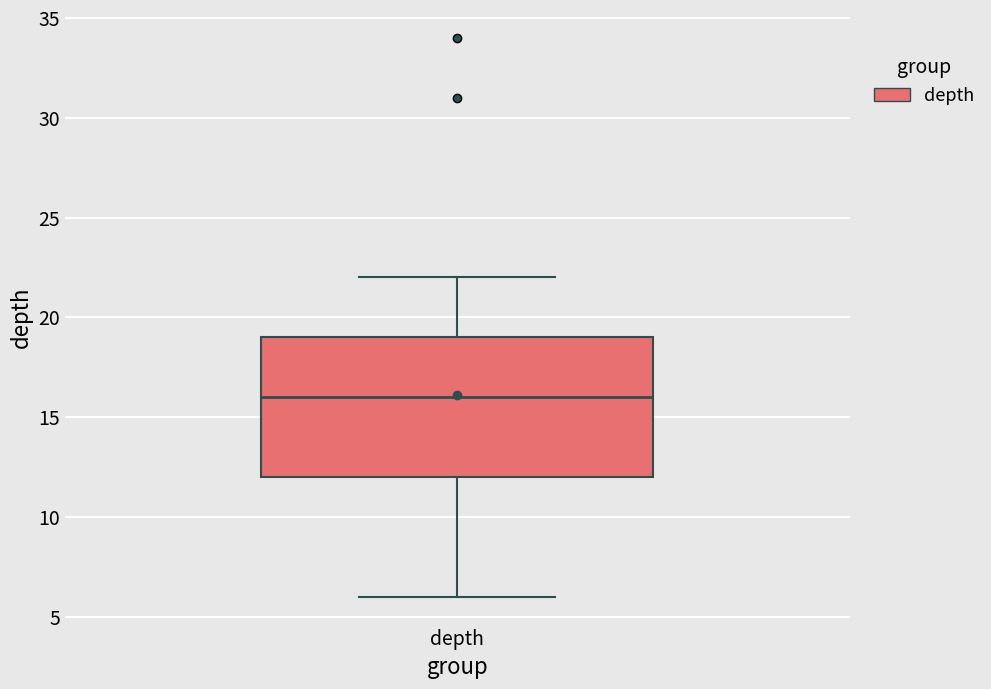

Transcribe this box plot: give where the median line is, the range the box spans, and where the two whiskers end, as read against the y-axis. The values are not printed on the chart, so give them approximately, as read against the axis.

median 16, box 12 to 19, whiskers 6 to 22